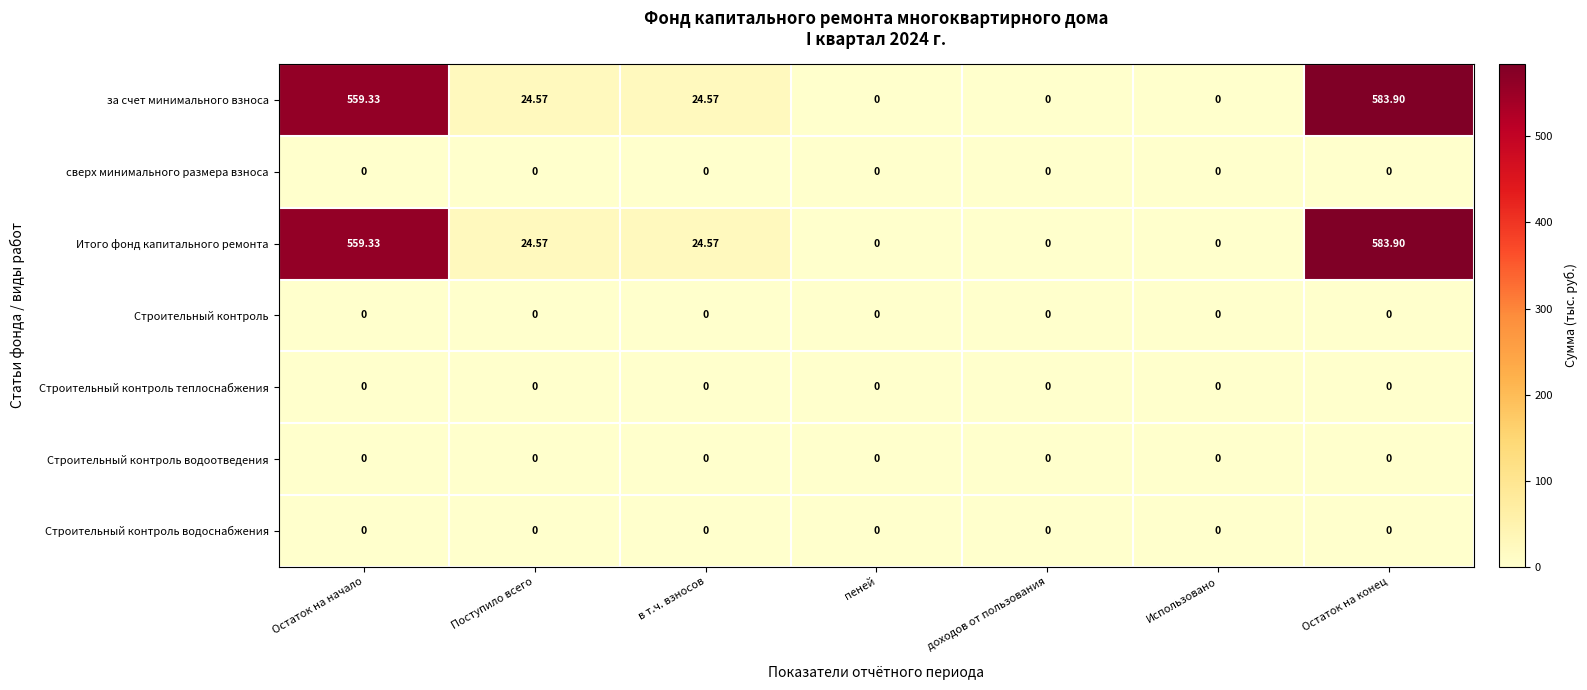

At which category is the sum across all series the highest?

Остаток на конец